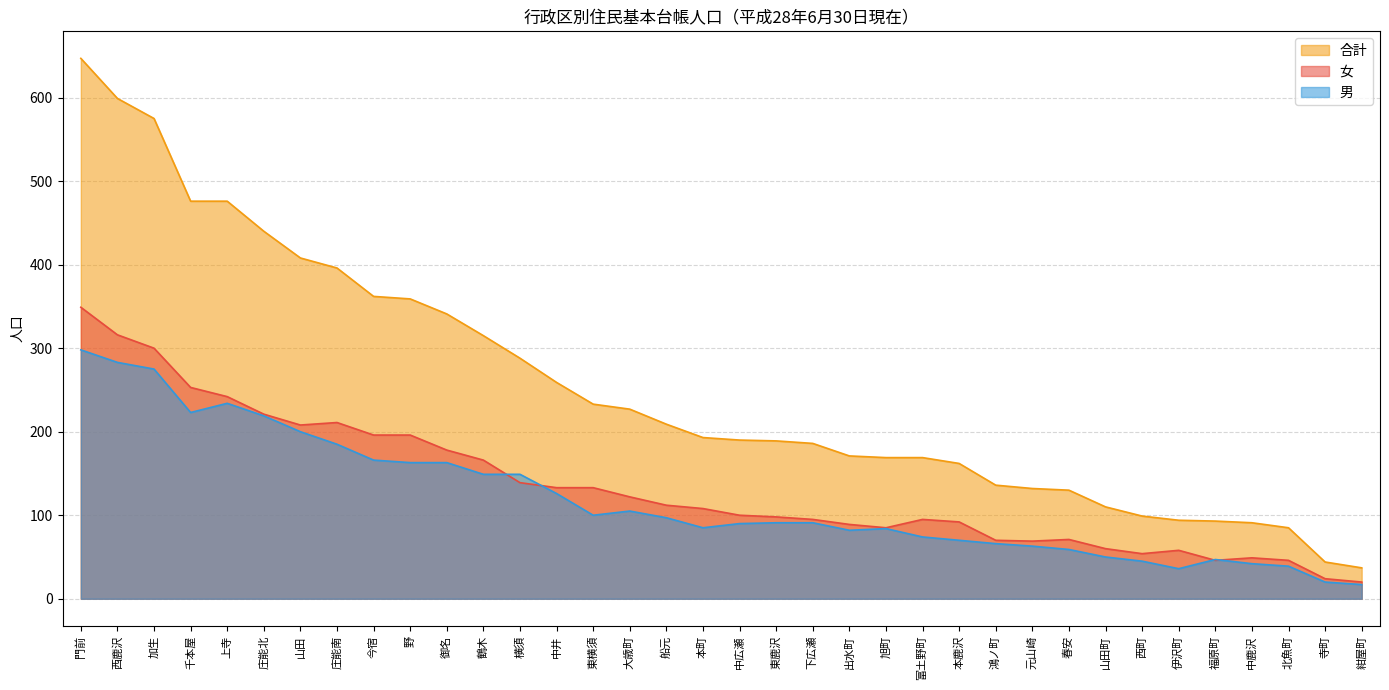

What is the spread (max minus min) of values at 中鹿沢?

49